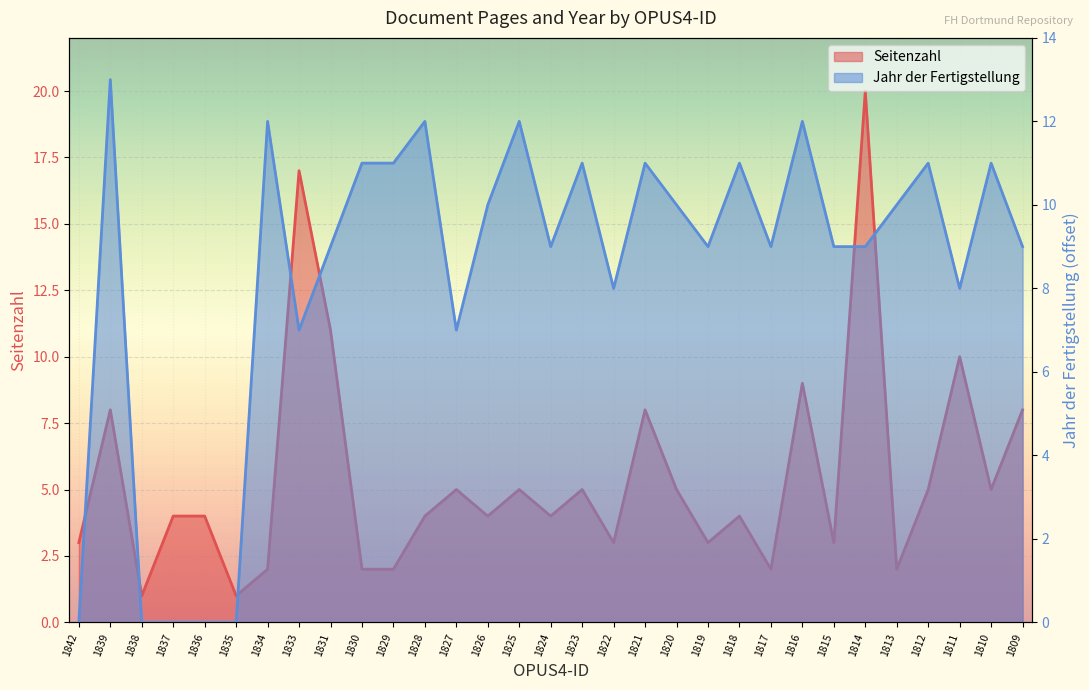

What is the lowest value of the Seitenzahl series?

1